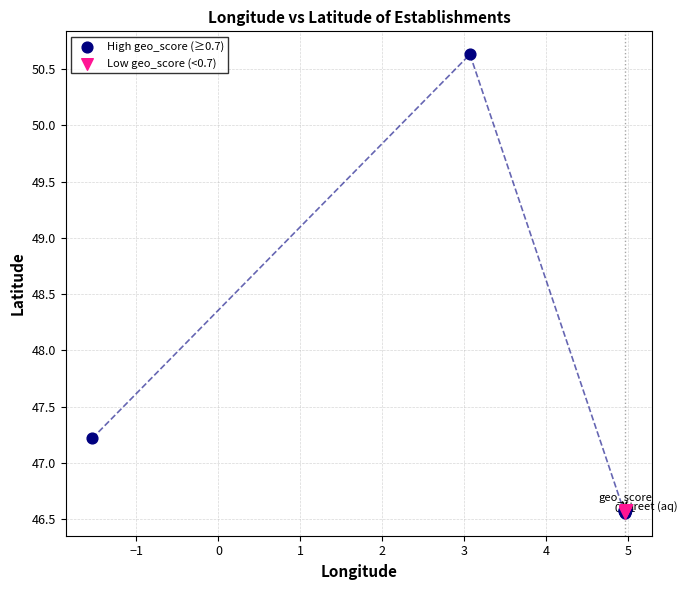

Which series reaches the maximum Y coordinate?

High geo_score (≥0.7)